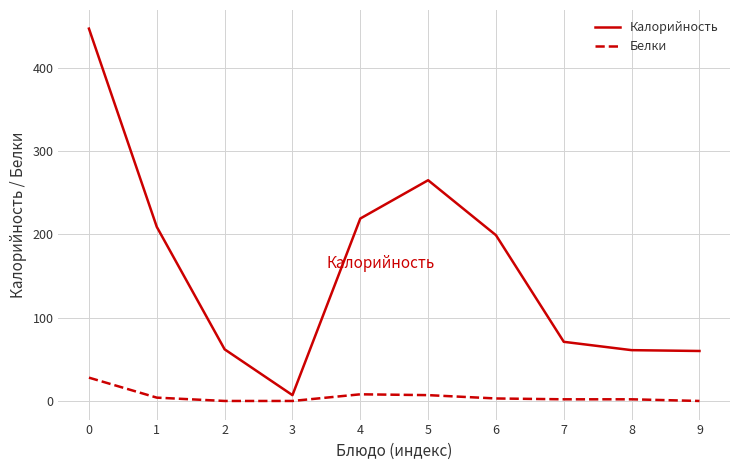

At 8, list the series in order from smallest to largest.

Белки, Калорийность